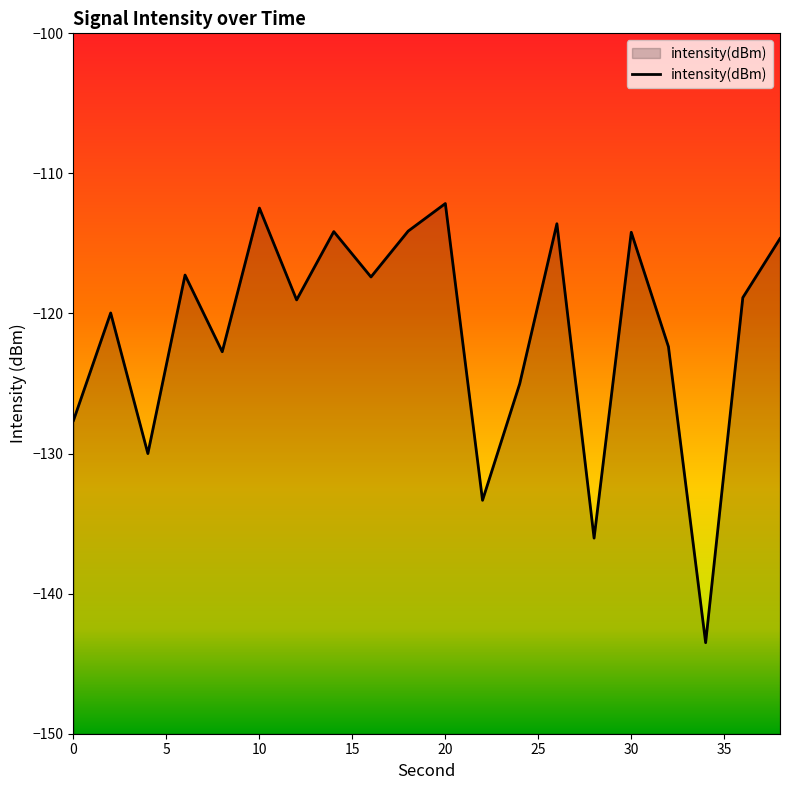

How many interior local valleys (lower than both neighbors) does the data have?

7